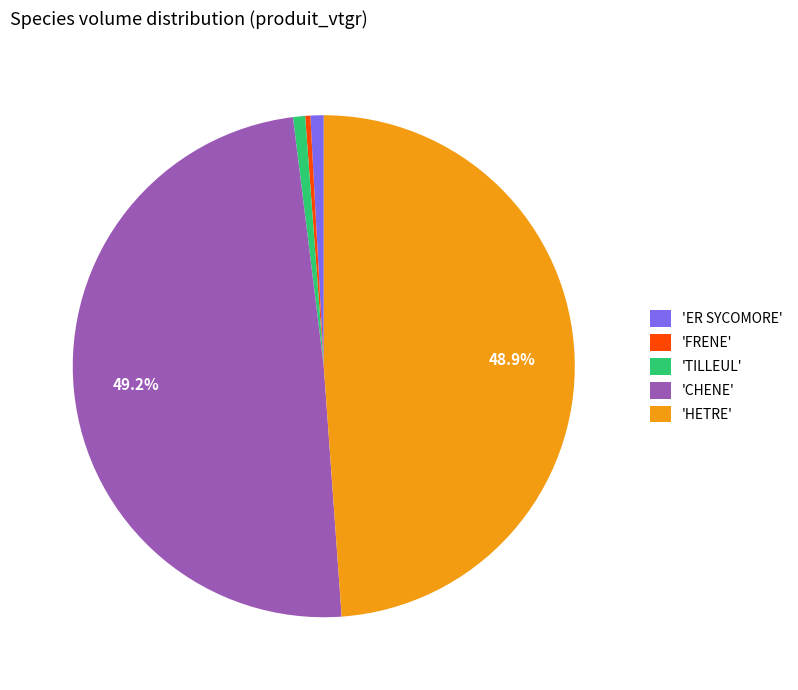

What percentage is NOT represented by 'CHENE'?

50.8%